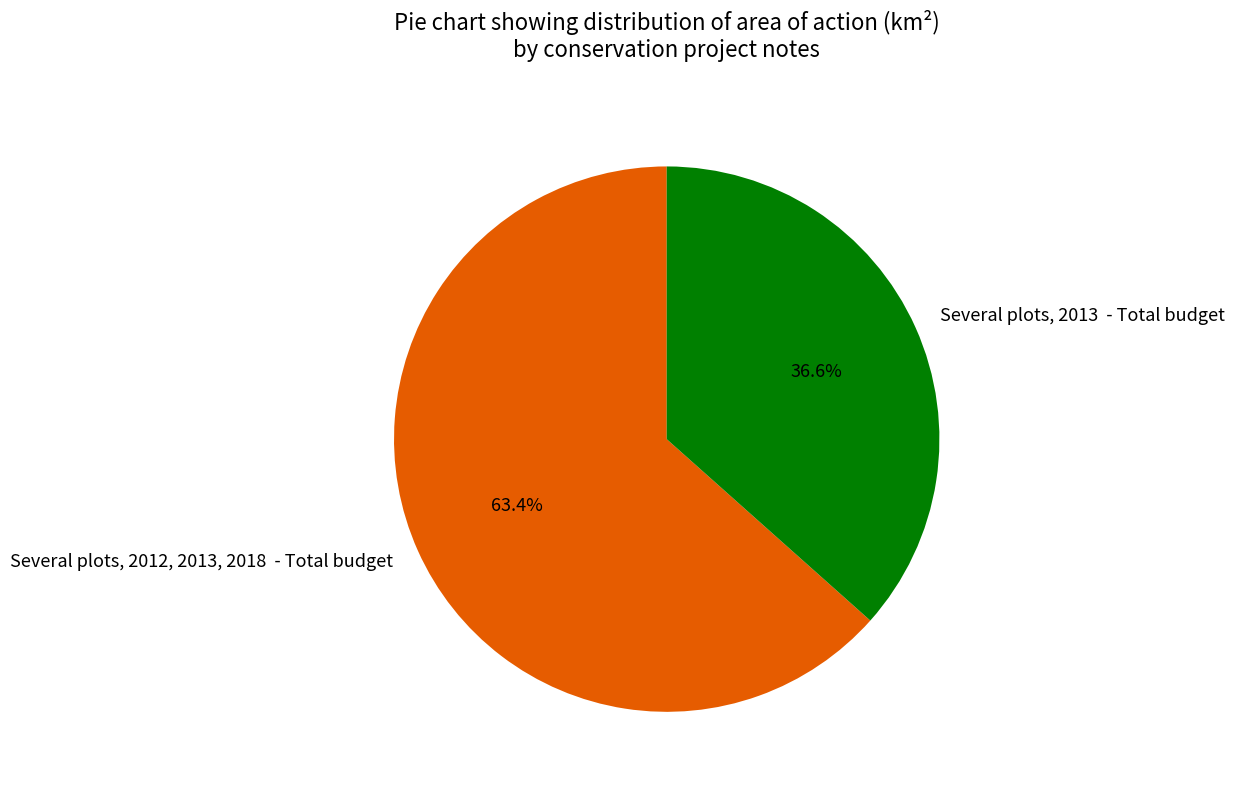

What is the majority slice?

Several plots, 2012, 2013, 2018 - Total budget